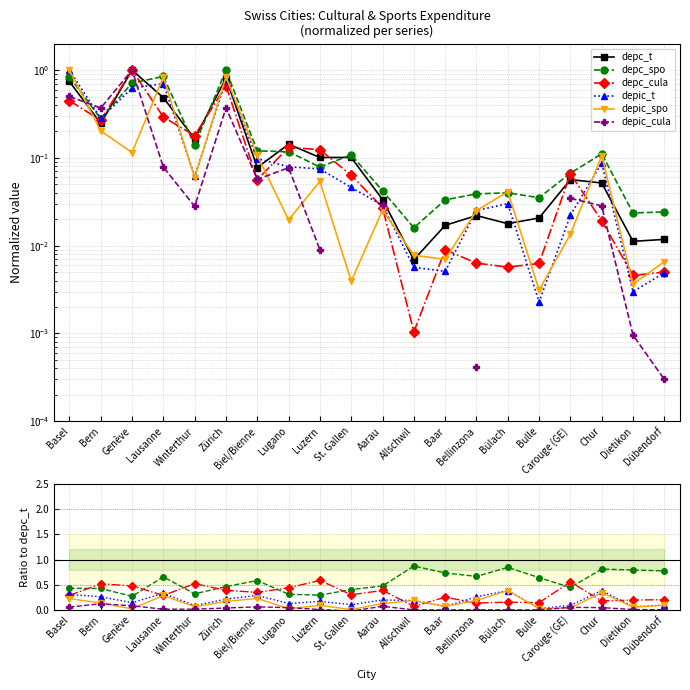

What is the value of the depic_t point at the 1st from the left?

0.3